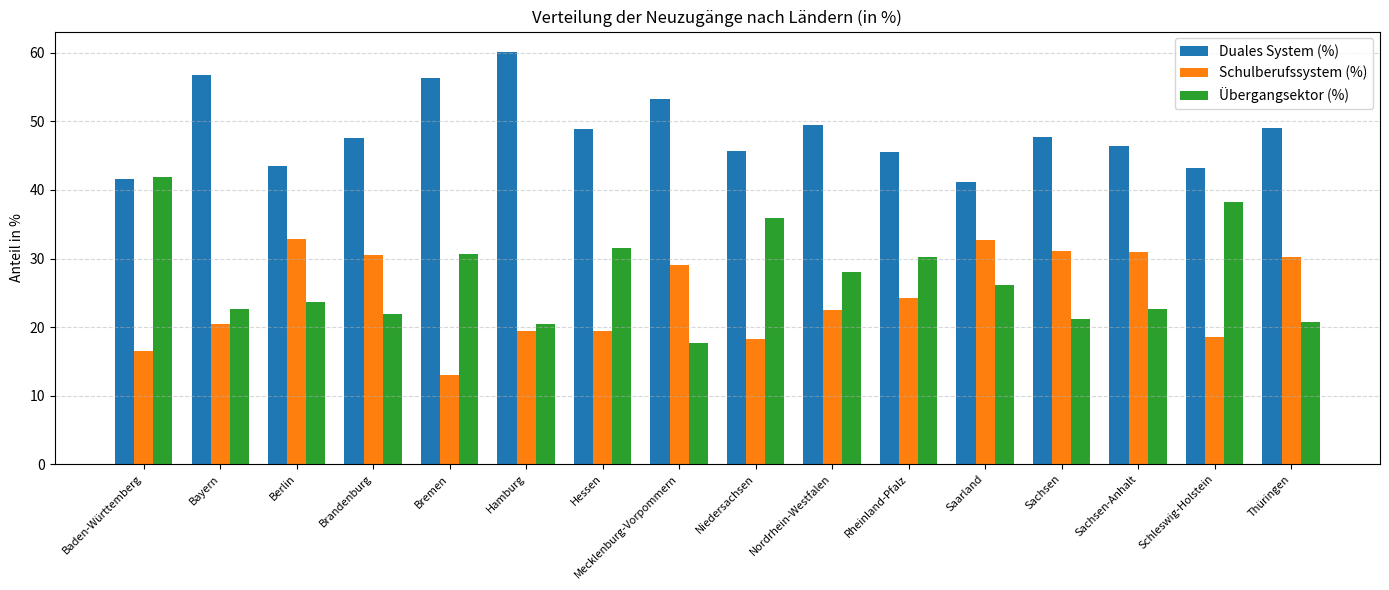

How many values in the Schulberufssystem (%) series exceed 24?

8